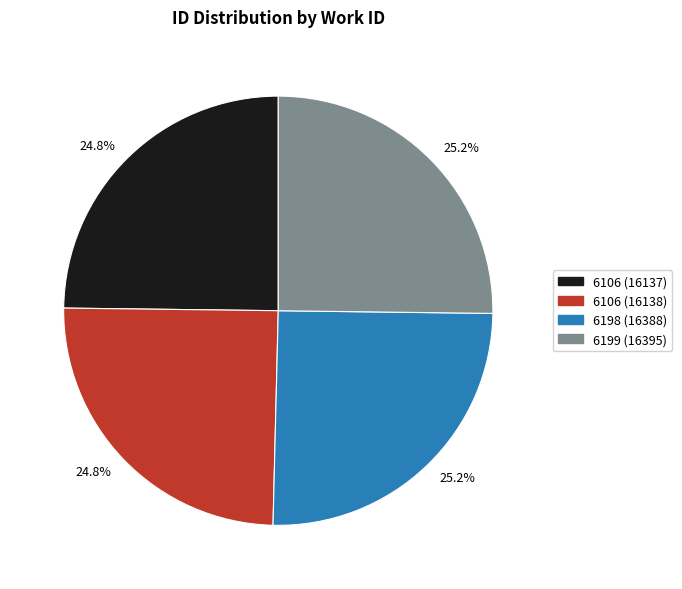

To the nearest percent, what is the average slice percentage?

25%